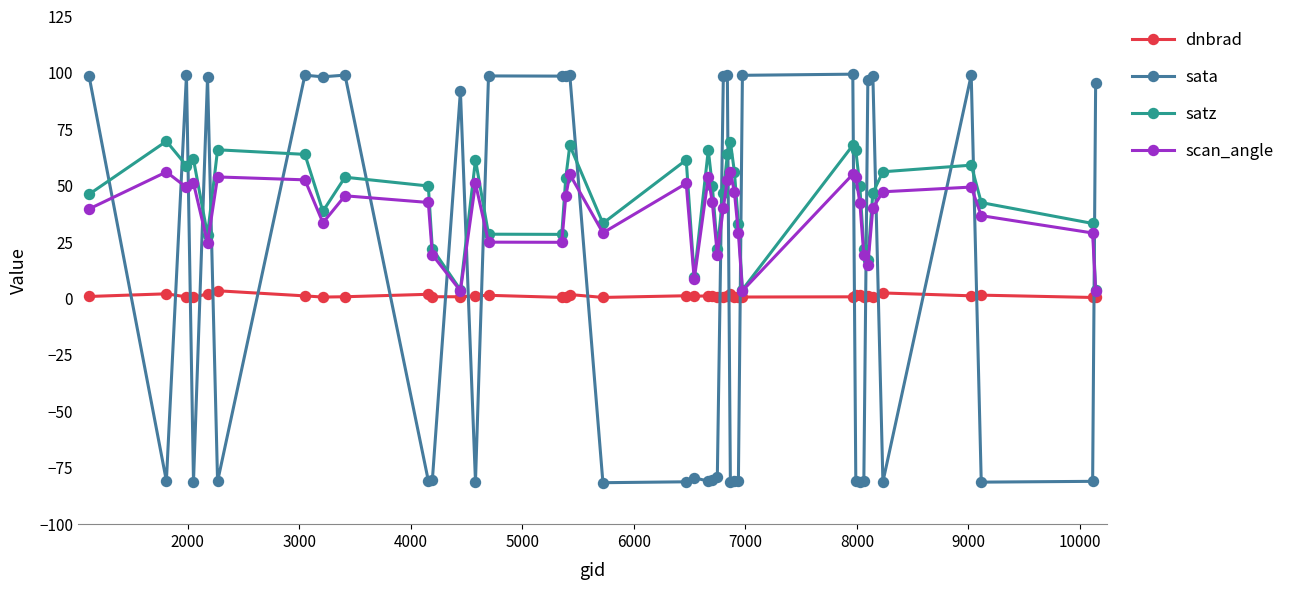

What is the greatest value displayed?

99.4